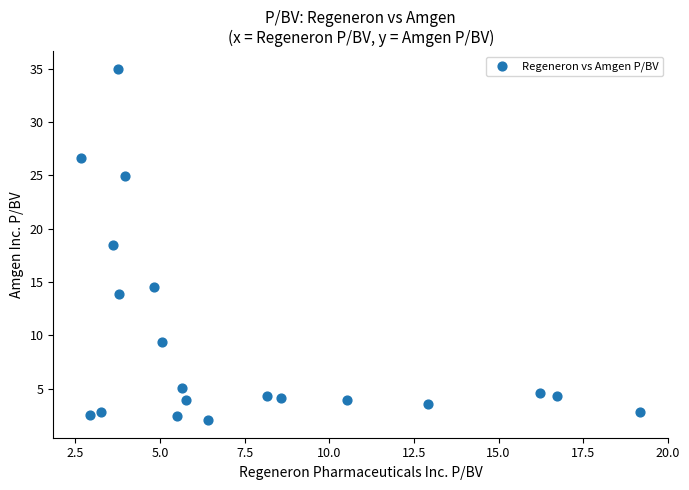

What is the range of X values (max minus min)?

16.5